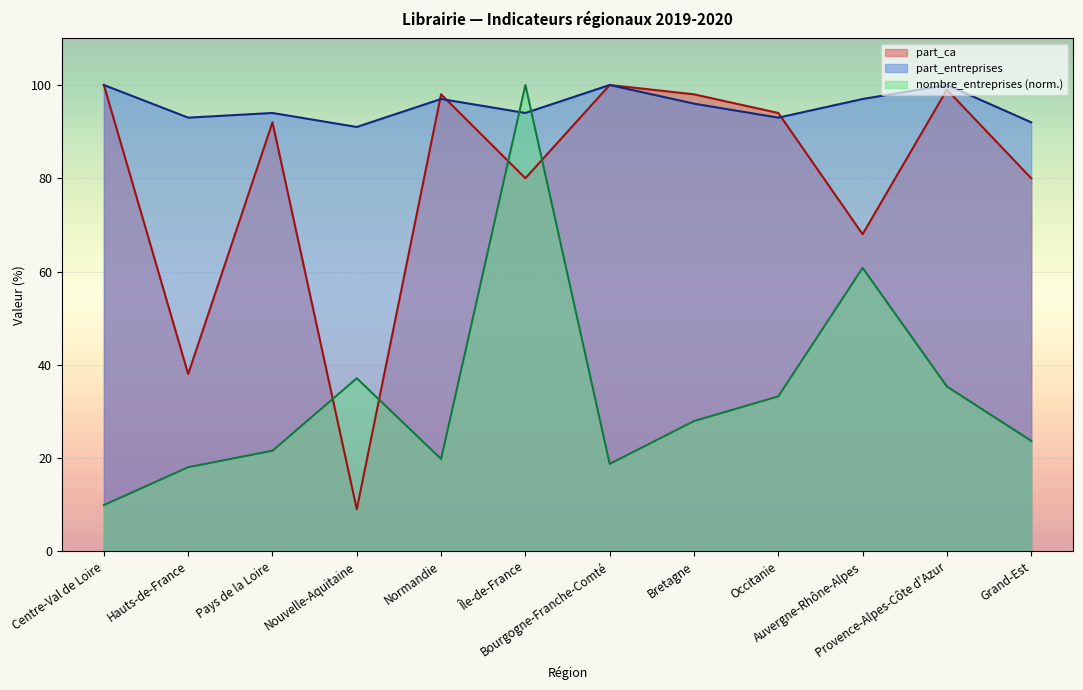

What is the spread (max minus min) of values at Centre-Val de Loire?

90.1